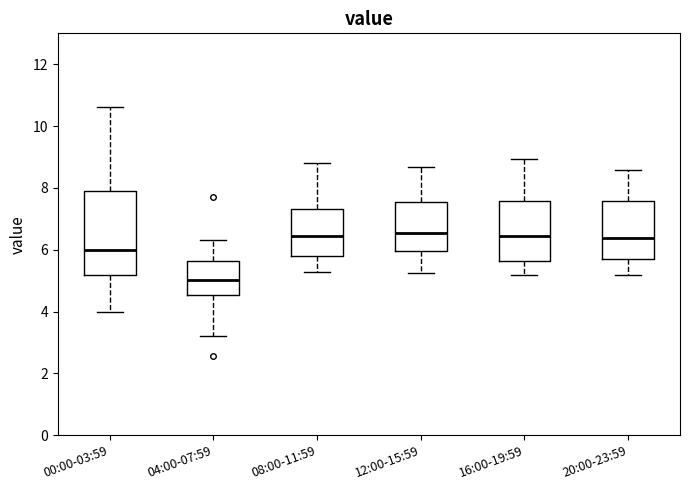

Where does the upper whisker of the box for 00:00-03:59 end on the y-axis? The values are not printed on the chart, so give them approximately, as read against the axis.

10.6